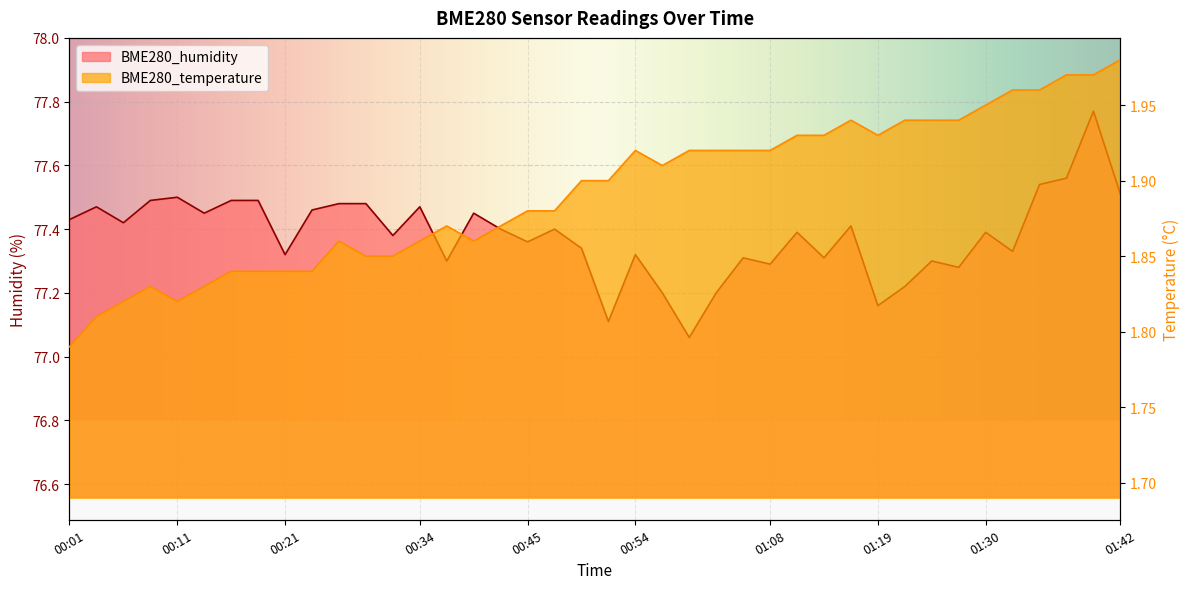

Rank the categories by BME280_temperature value from lowest to highest.

00:01, 00:03, 00:06, 00:11, 00:09, 00:14, 00:16, 00:19, 00:21, 00:24, 00:29, 00:32, 00:26, 00:34, 00:40, 00:37, 00:42, 00:45, 00:47, 00:50, 00:52, 00:57, 00:54, 01:00, 01:02, 01:05, 01:08, 01:10, 01:13, 01:19, 01:16, 01:22, 01:25, 01:27, 01:30, 01:32, 01:35, 01:37, 01:39, 01:42